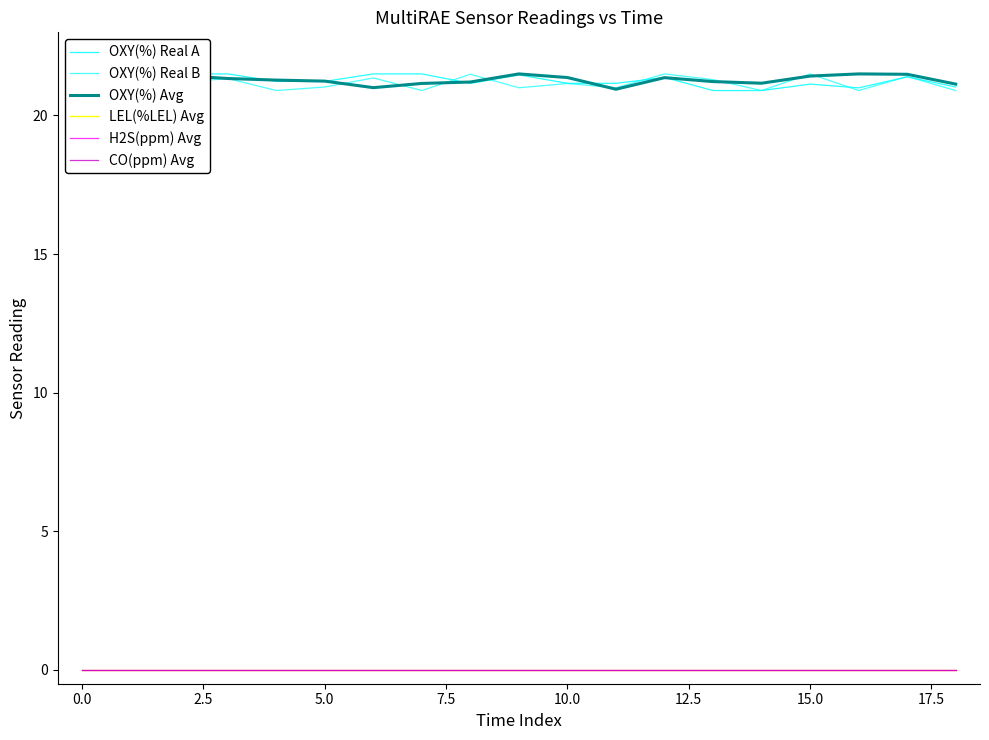

True or false: LEL(%LEL) Avg and H2S(ppm) Avg cross at least once.

False